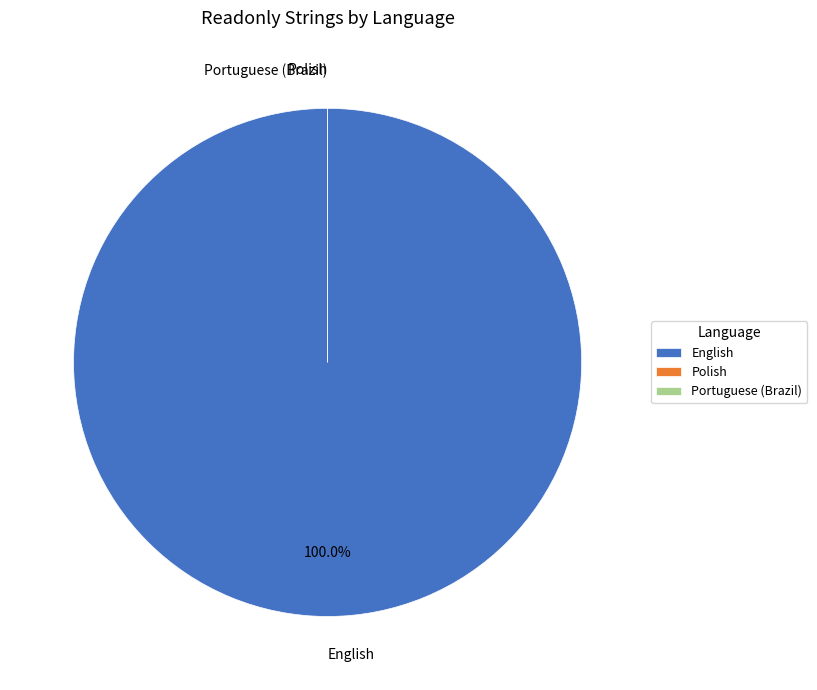

The Polish slice represents 5% of the pie. True or false?

False